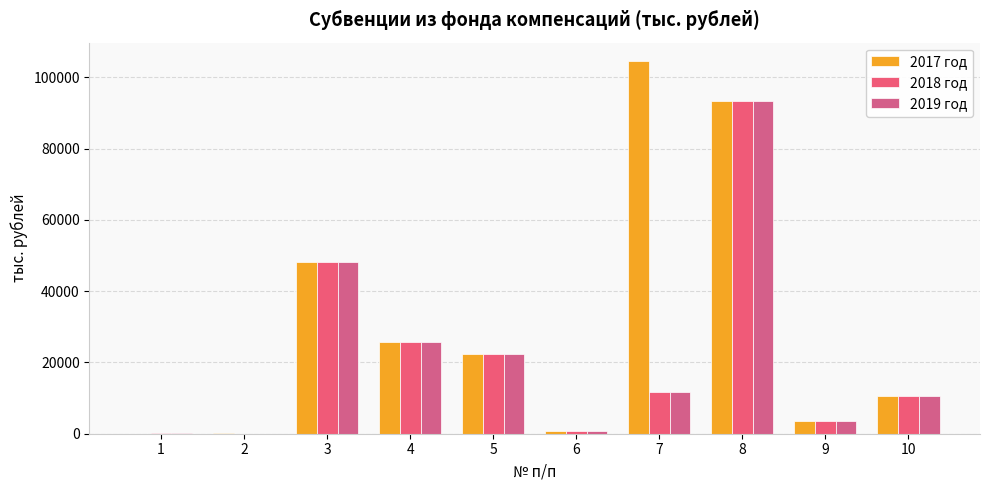

At how many categories does at least one series exceed 20761?

5